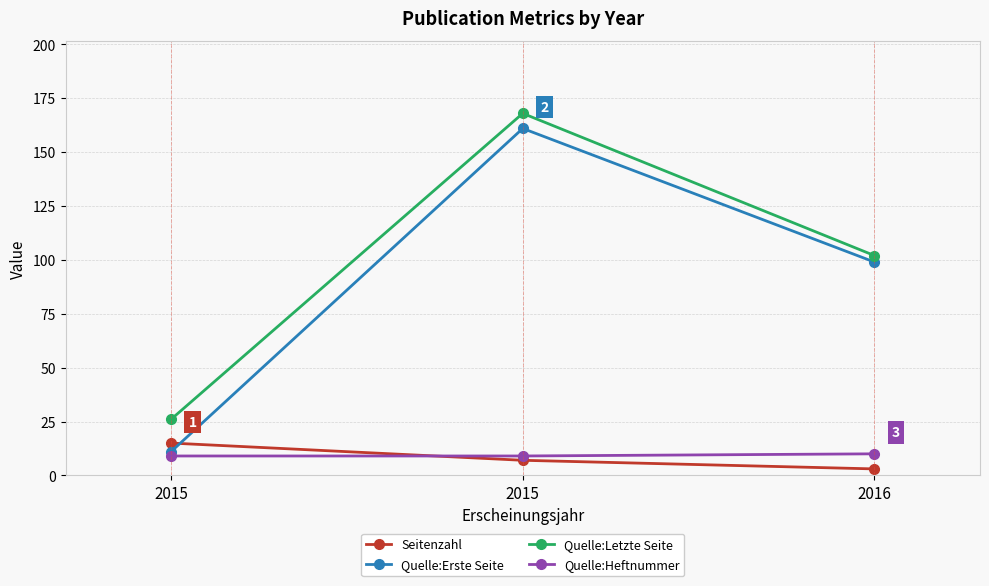

The Quelle:Letzte Seite series shows 20 at 2016. True or false?

False